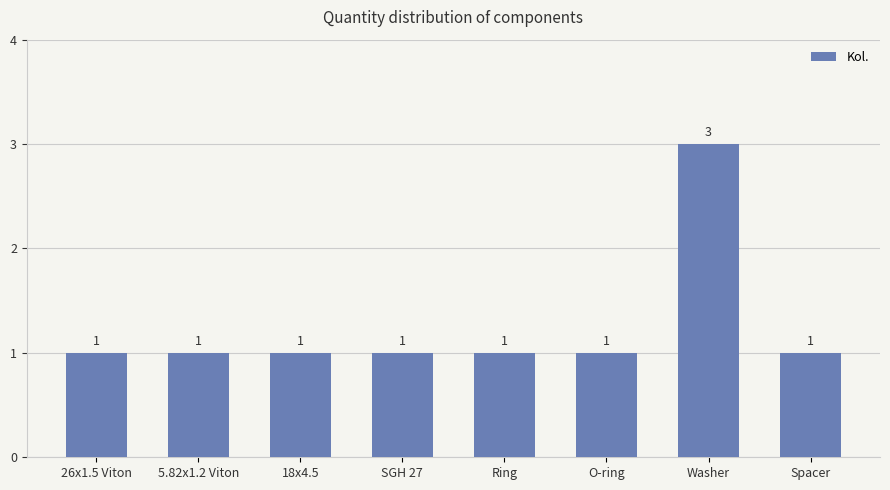

Reading right to left, transcribe all the data shown in this chart.

Spacer=1	Washer=3	O-ring=1	Ring=1	SGH 27=1	18x4.5=1	5.82x1.2 Viton=1	26x1.5 Viton=1